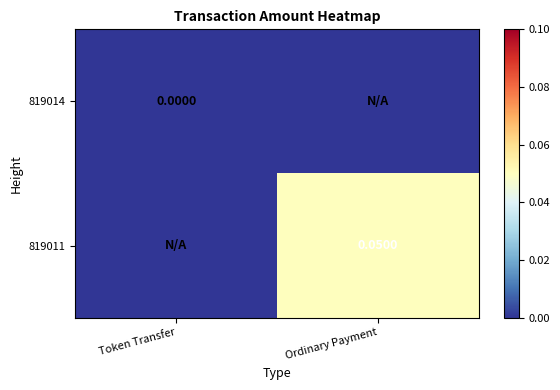

List the labels in order of 819014 value, largest first.

Token Transfer, Ordinary Payment